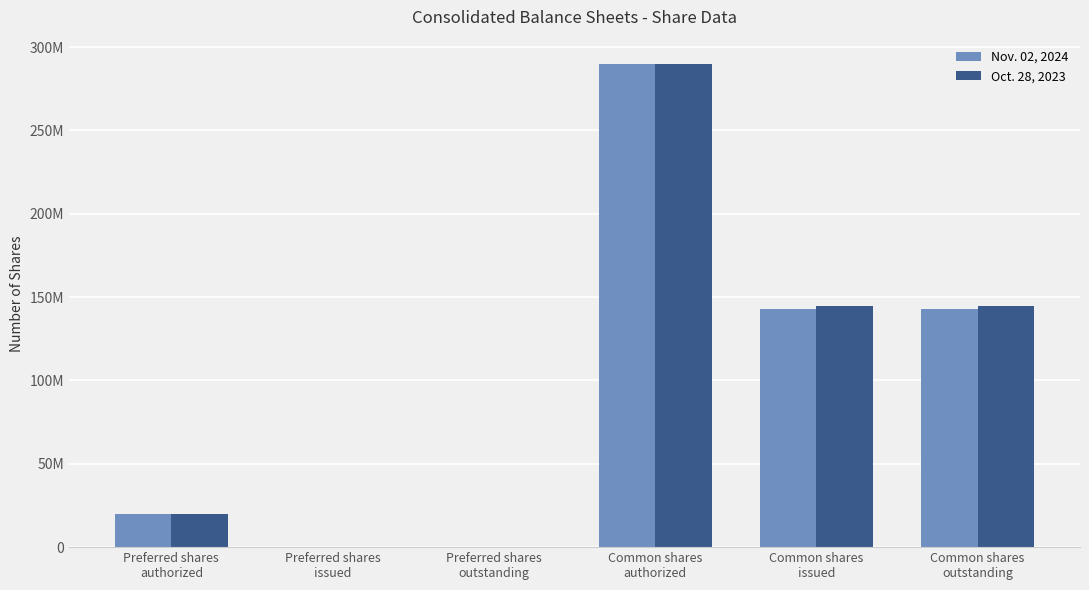

Does the chart contain stacked bars?

No